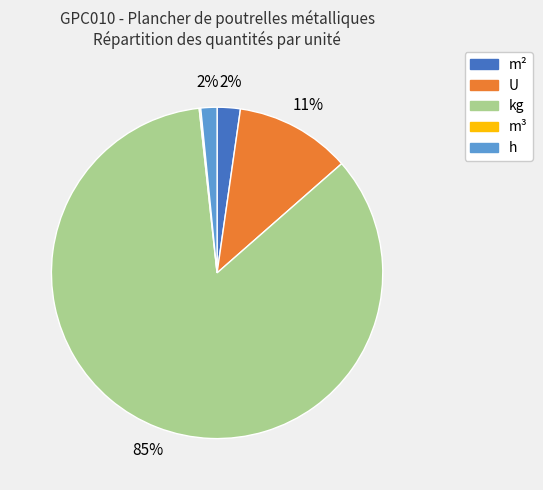

Is there any slice that represents more than half of the pie?

Yes